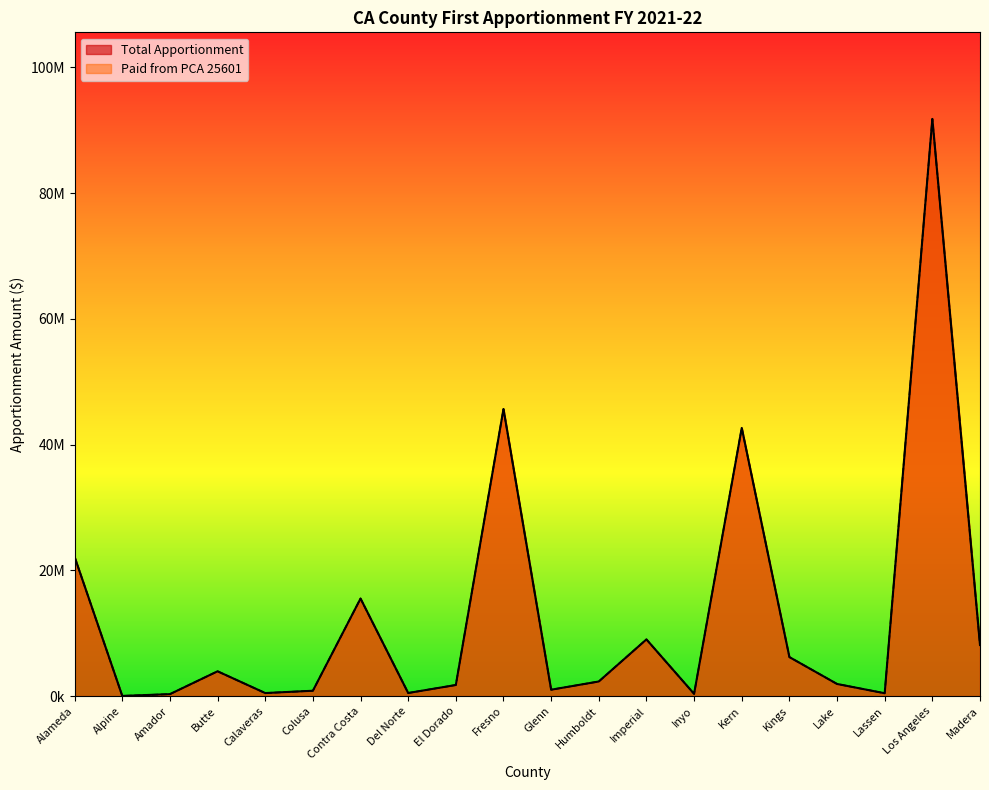

What position from the left is Lassen?

18